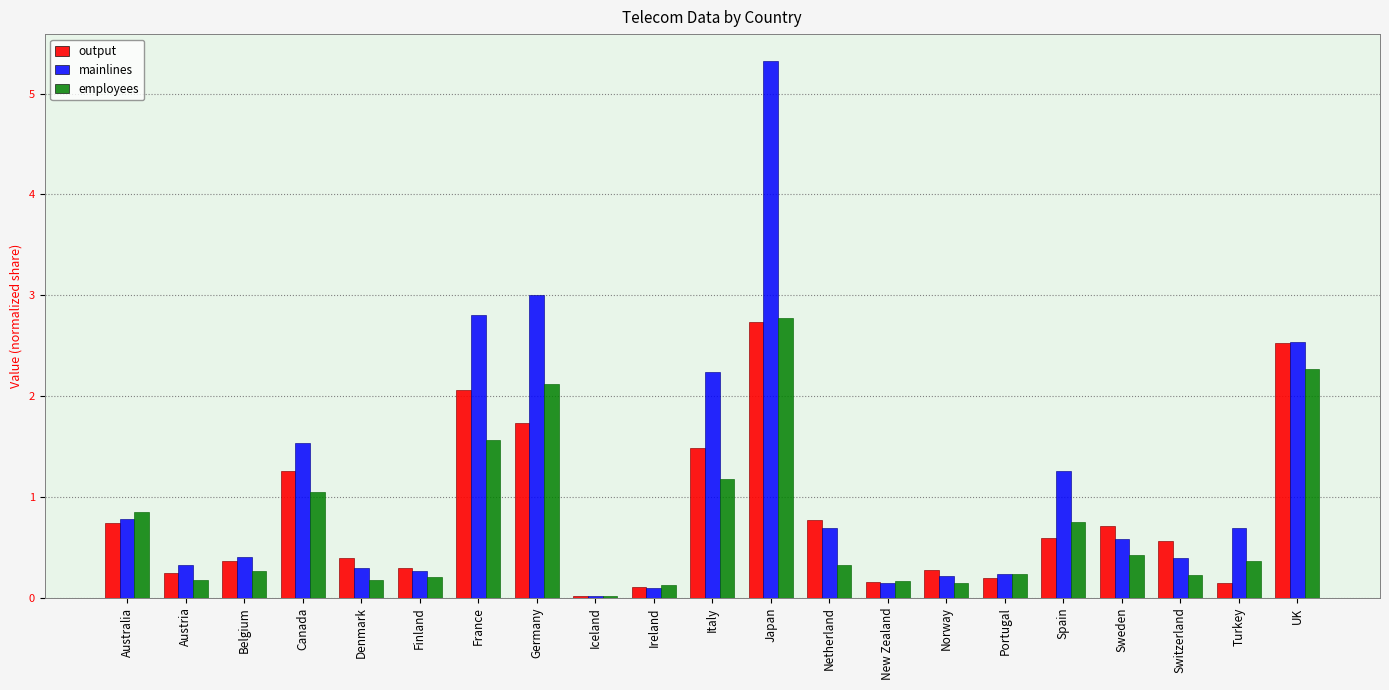

Where is mainlines nearest to the value 2?

Italy